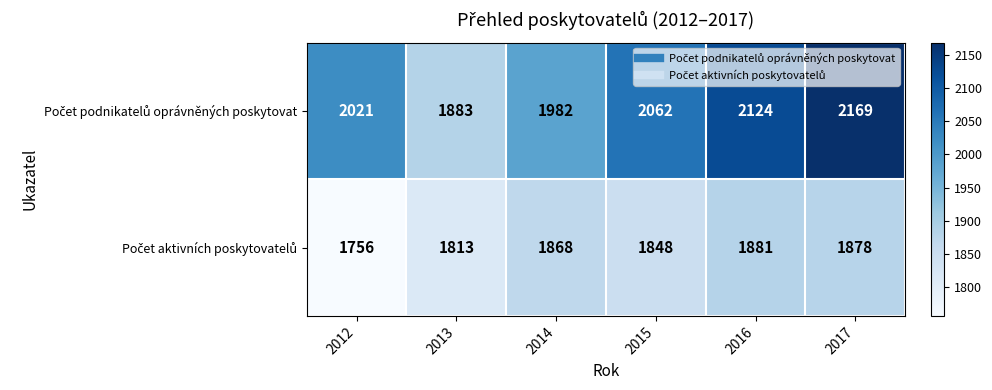

At which category is the sum across all series the highest?

2017